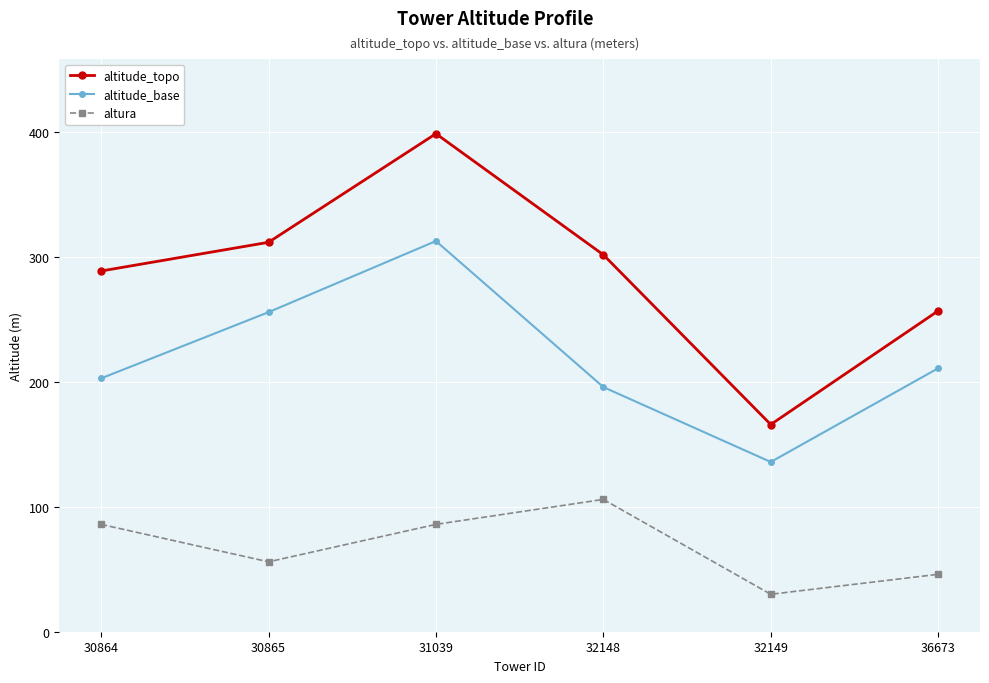

Where is the first local minimum for altitude_topo?

32149